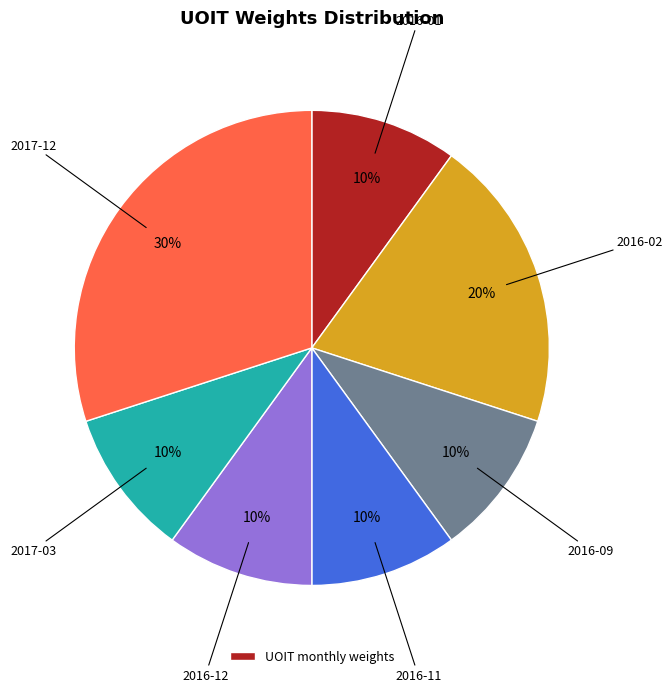

To the nearest percent, what is the average slice percentage?

14%